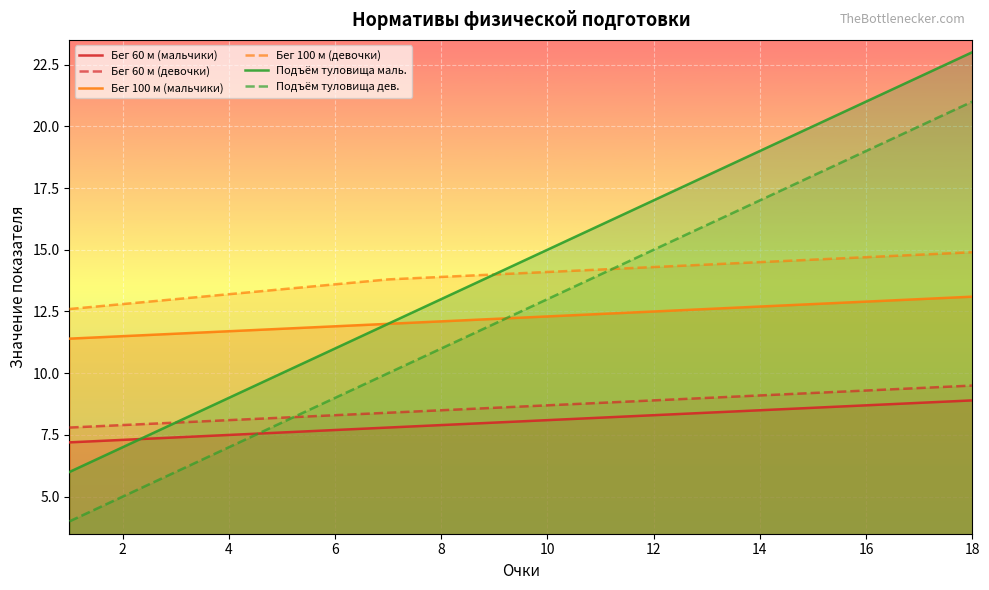

What is the difference between the highest and lowest values at 6?

5.9